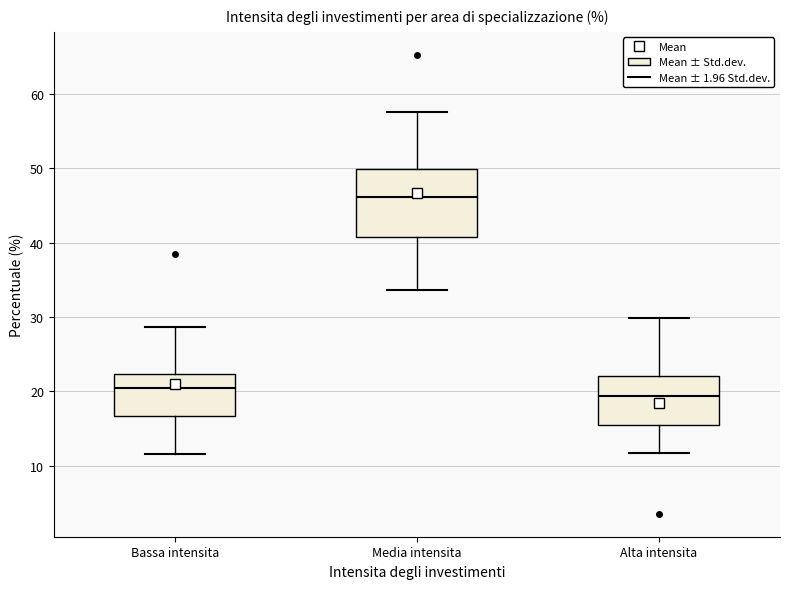

Comparing the boxes themselves (not the whiskers), which one is the tallest?

Media intensita